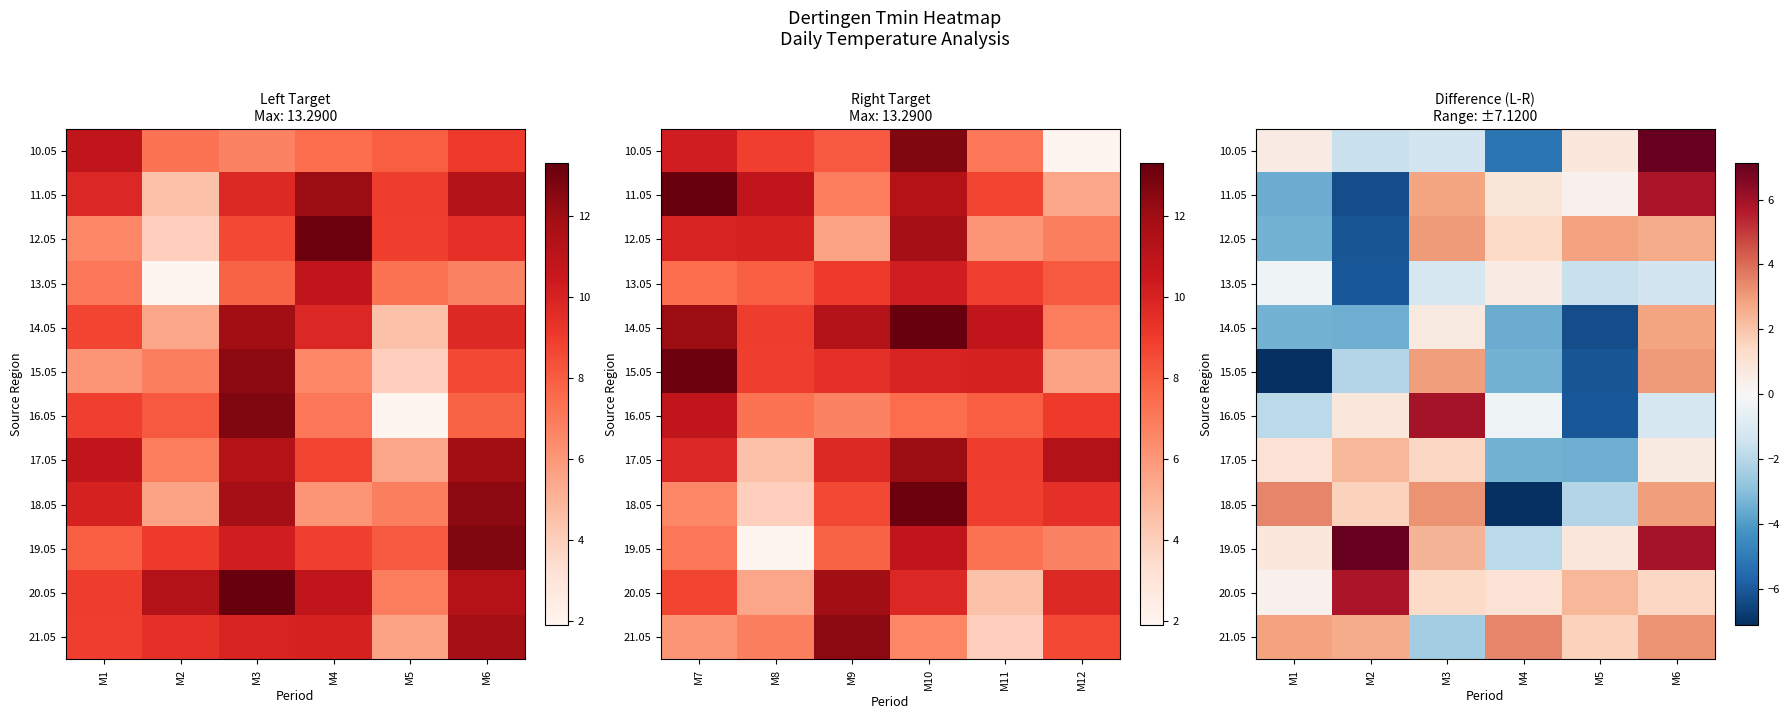

Which label corresponds to the smallest value in the chart?

M1